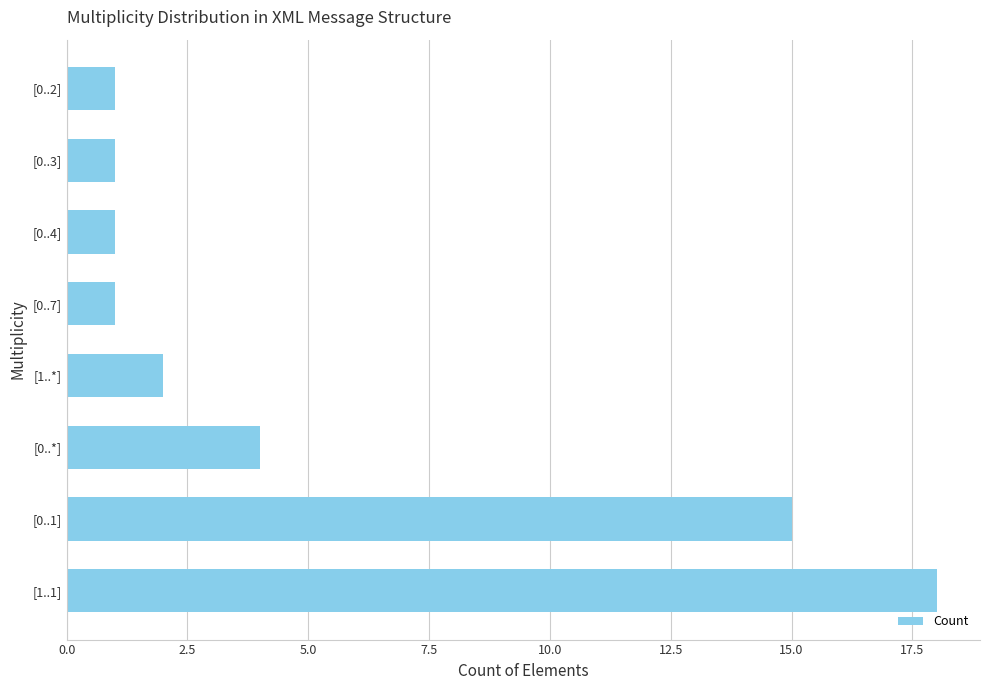

Reading top to bottom, extract all data points from this chart.

1	1	1	1	2	4	15	18